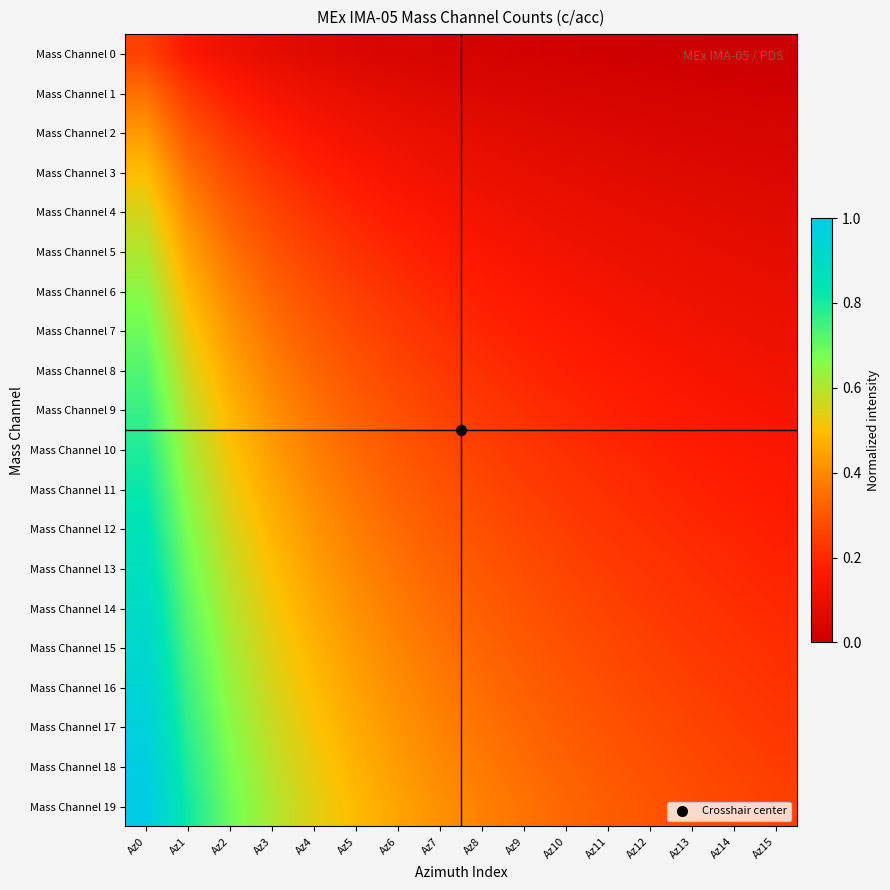

Which series changed the most between Az2 and Az11?

Mass Channel 19